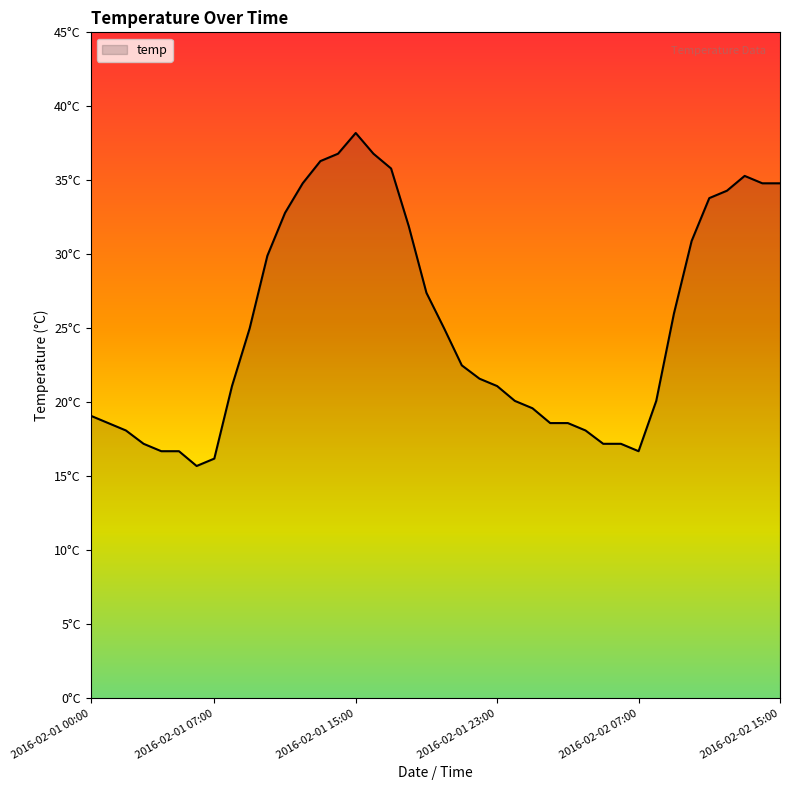

Is this an area chart (filled region under the line)?

Yes